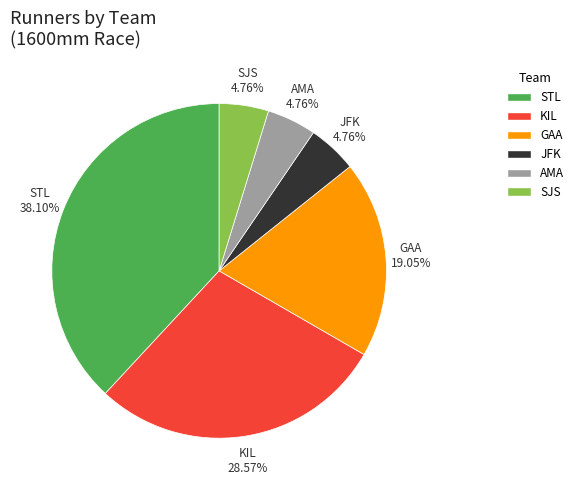

What percentage is the JFK slice, to the nearest percent?

5%